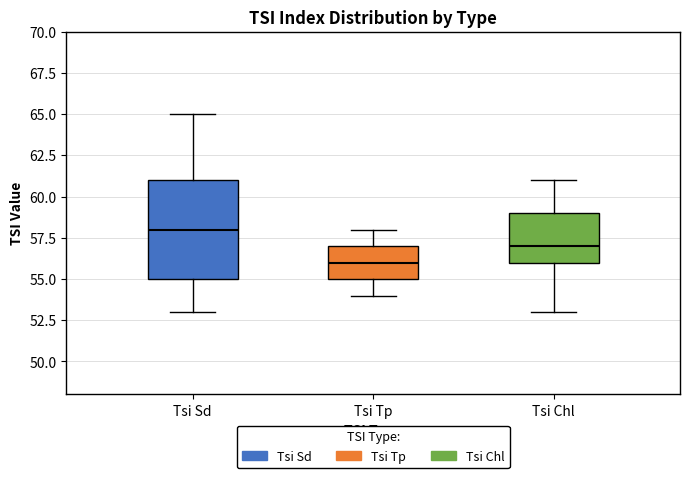

Comparing the boxes themselves (not the whiskers), which one is the tallest?

Tsi Sd